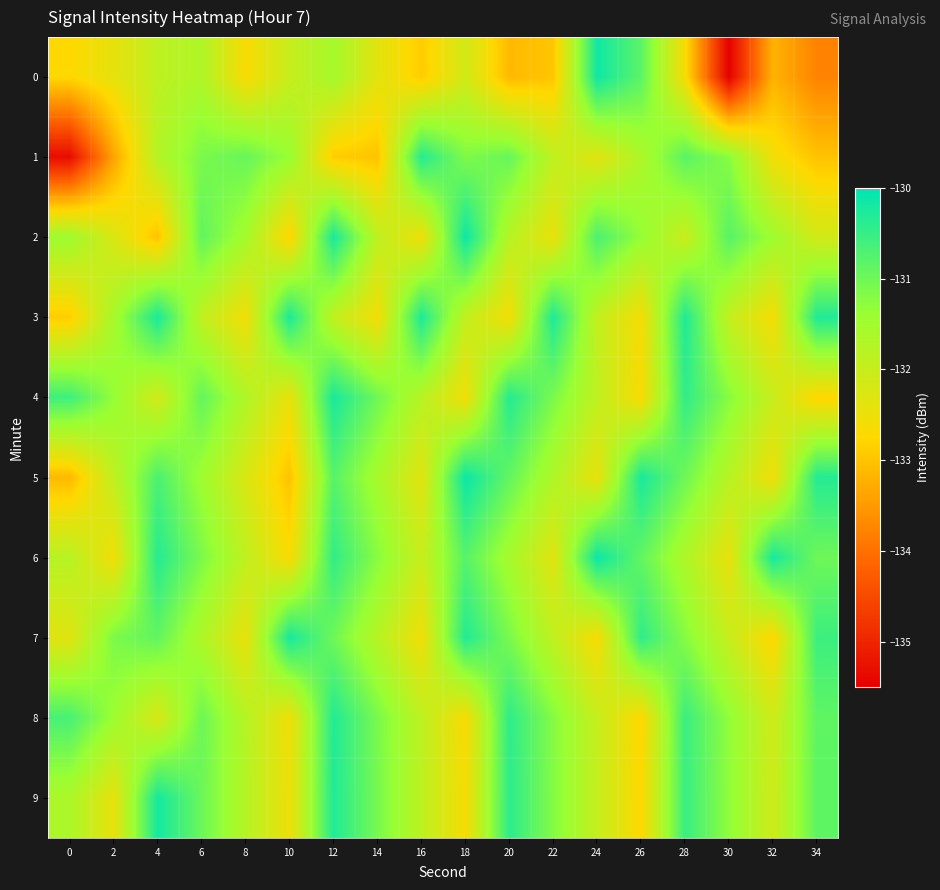

Reading right to left, list all the values displayed in this chart.

0: 34=-133.8	32=-133.2	30=-135.5	28=-132.6	26=-130.8	24=-130.1	22=-133.0	20=-133.1	18=-132.1	16=-132.9	14=-132.4	12=-131.6	10=-132.0	8=-132.7	6=-131.7	4=-131.9	2=-132.4	0=-132.8
1: 34=-133.0	32=-132.6	30=-131.2	28=-130.8	26=-131.7	24=-132.3	22=-131.9	20=-130.9	18=-131.1	16=-130.3	14=-133.0	12=-132.9	10=-131.4	8=-130.9	6=-131.1	4=-131.8	2=-133.4	0=-135.3
2: 34=-132.1	32=-131.5	30=-130.8	28=-132.0	26=-131.3	24=-130.7	22=-132.5	20=-131.8	18=-130.1	16=-132.5	14=-131.9	12=-130.2	10=-132.8	8=-131.5	6=-130.9	4=-133.0	2=-132.2	0=-131.5
3: 34=-130.3	32=-132.6	30=-131.9	28=-130.3	26=-132.6	24=-131.9	22=-130.3	20=-132.6	18=-131.9	16=-130.3	14=-132.6	12=-131.9	10=-130.3	8=-132.6	6=-131.9	4=-130.2	2=-131.6	0=-132.9
4: 34=-132.8	32=-132.0	30=-131.2	28=-130.4	26=-132.7	24=-131.9	22=-131.1	20=-130.3	18=-132.6	16=-131.8	14=-131.0	12=-130.2	10=-132.5	8=-131.7	6=-130.9	4=-132.1	2=-131.3	0=-130.6
5: 34=-130.3	32=-132.6	30=-131.8	28=-131.0	26=-130.2	24=-132.4	22=-131.7	20=-130.9	18=-130.1	16=-132.3	14=-131.6	12=-130.8	10=-133.0	8=-132.2	6=-131.5	4=-130.7	2=-131.9	0=-133.1
6: 34=-131.0	32=-130.2	30=-132.4	28=-131.7	26=-130.9	24=-130.1	22=-132.3	20=-131.6	18=-130.8	16=-132.0	14=-131.2	12=-130.5	10=-132.7	8=-131.9	6=-131.1	4=-130.3	2=-132.6	0=-131.8
7: 34=-130.5	32=-132.8	30=-132.0	28=-131.2	26=-130.4	24=-132.7	22=-131.9	20=-131.1	18=-130.3	16=-132.6	14=-131.8	12=-131.0	10=-130.2	8=-132.4	6=-131.7	4=-130.9	2=-131.1	0=-132.3
8: 34=-130.9	32=-132.1	30=-131.3	28=-130.5	26=-132.8	24=-132.0	22=-131.2	20=-130.4	18=-132.6	16=-131.9	14=-131.1	12=-130.3	10=-132.5	8=-131.8	6=-131.0	4=-132.2	2=-131.4	0=-130.7
9: 34=-130.8	32=-132.1	30=-131.3	28=-130.5	26=-132.7	24=-132.0	22=-131.2	20=-130.4	18=-132.6	16=-131.9	14=-131.1	12=-130.3	10=-132.5	8=-131.7	6=-131.0	4=-130.2	2=-132.4	0=-131.6